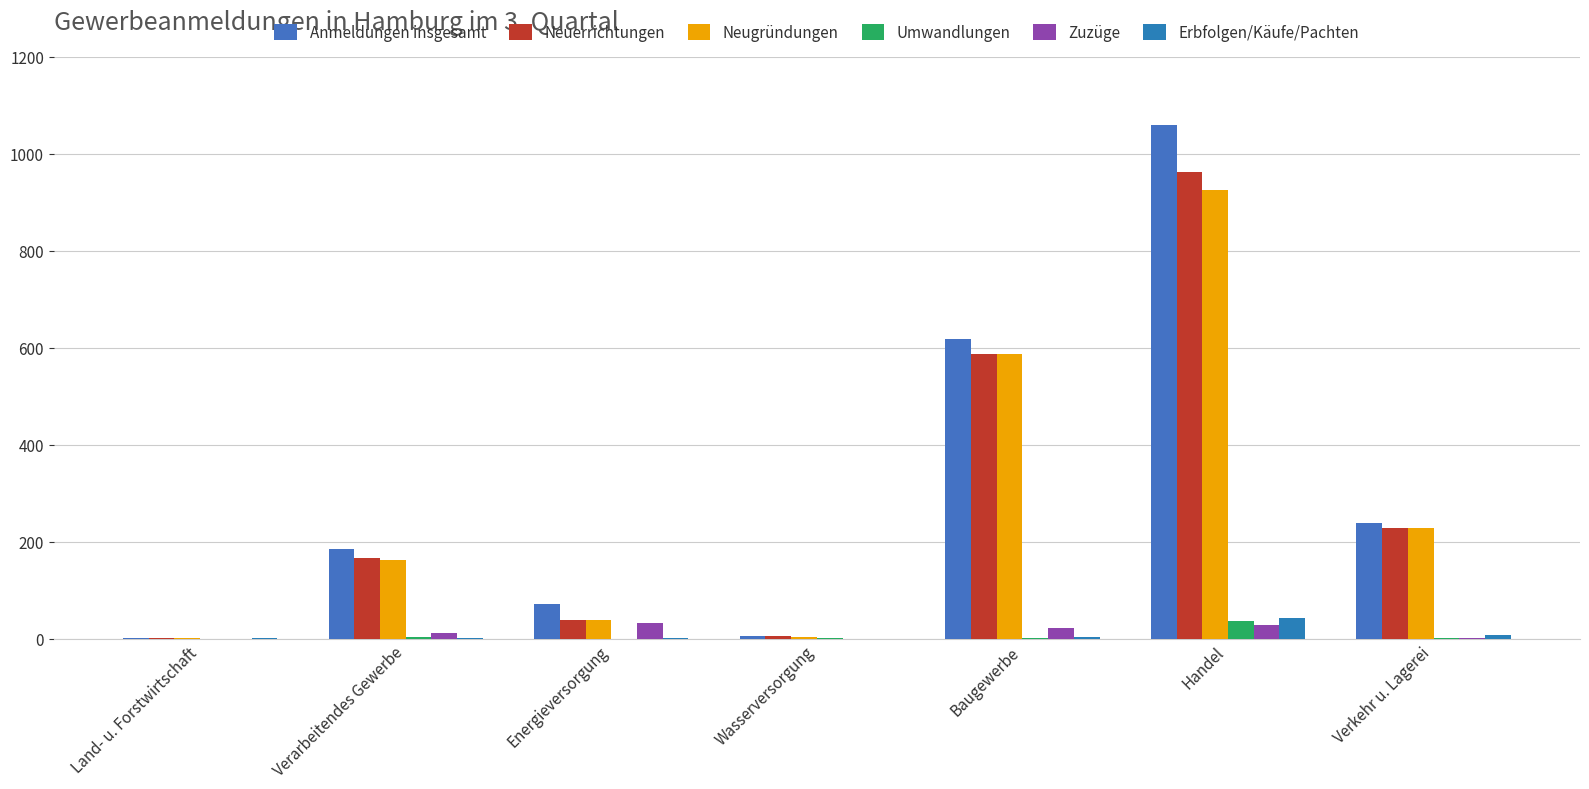

Are the bars grouped side by side (vs. stacked)?

Yes